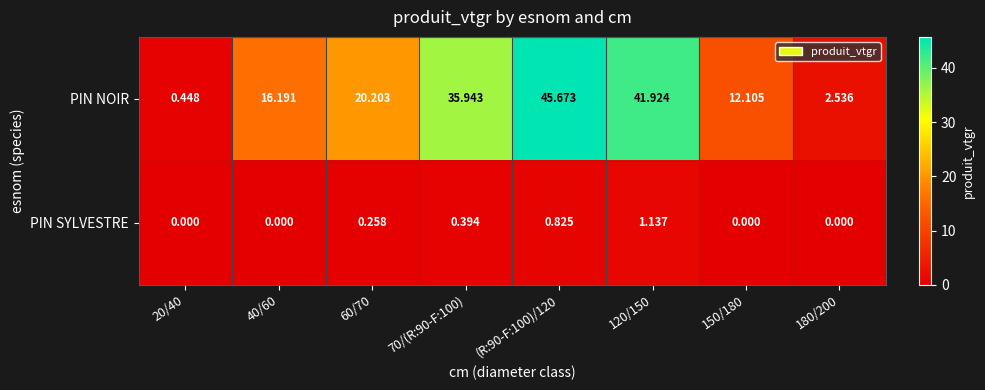

Which series has the largest total across all categories?

PIN NOIR